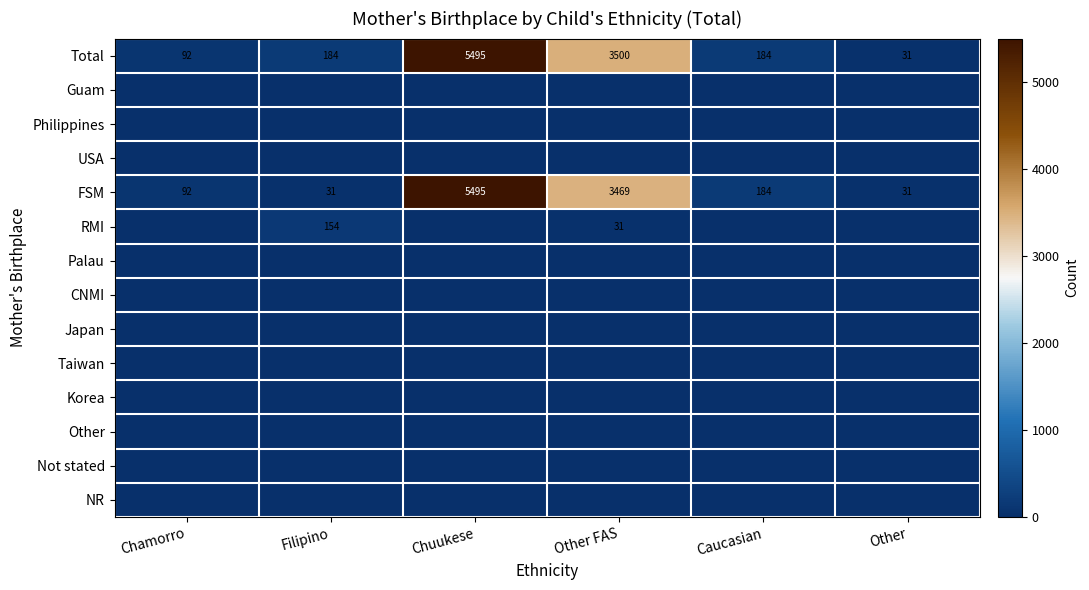

What is the total value across all series at Other?

62